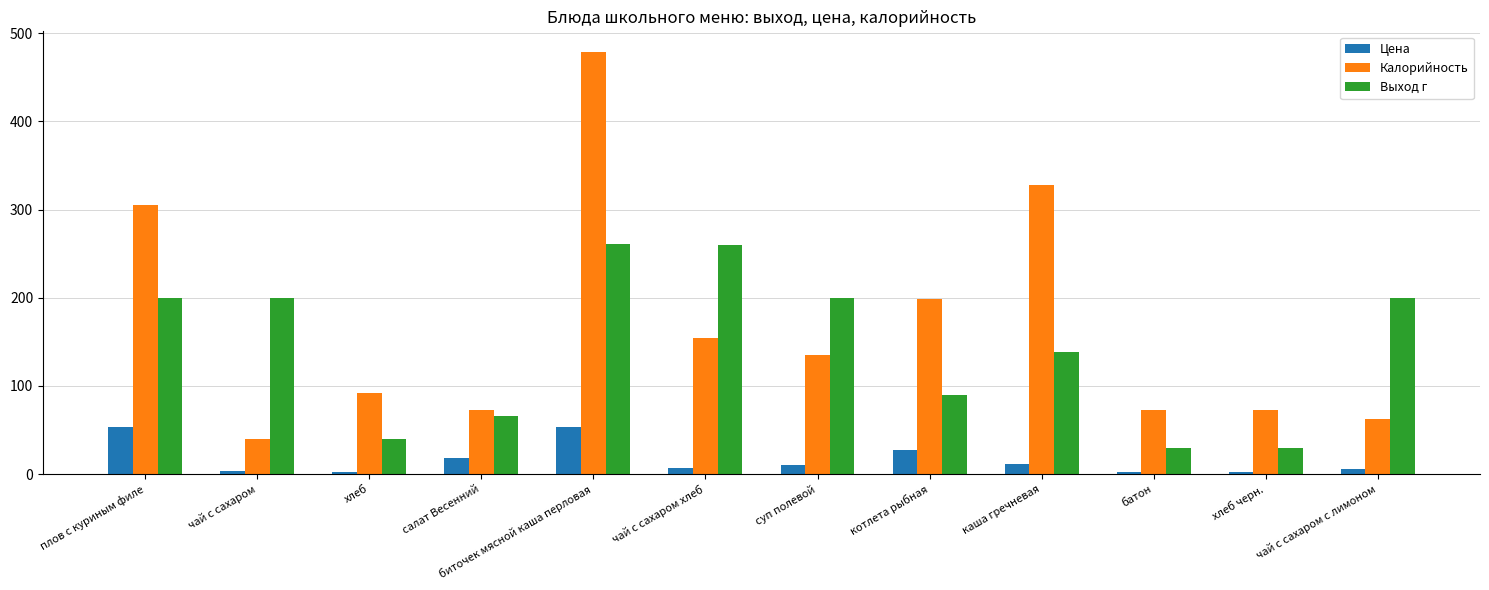

Where is Калорийность nearest to the value 259?

плов с куриным филе